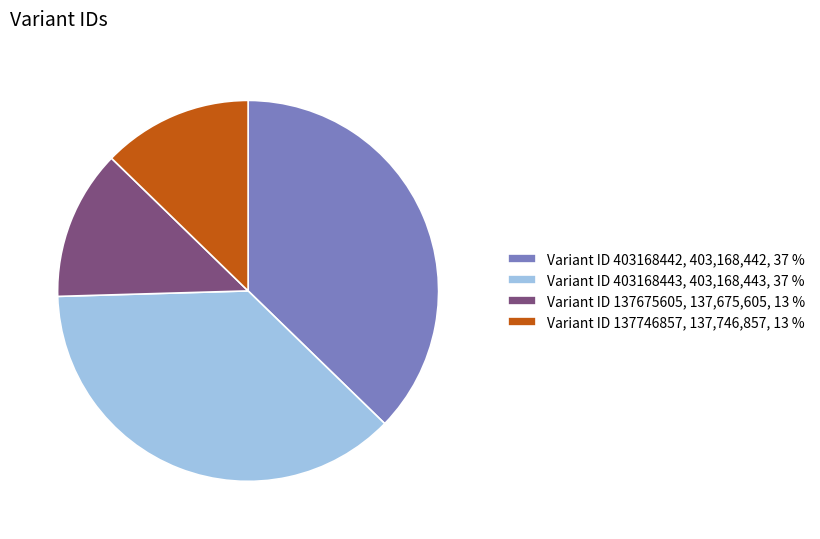

Count the number of slices in the pie.

4